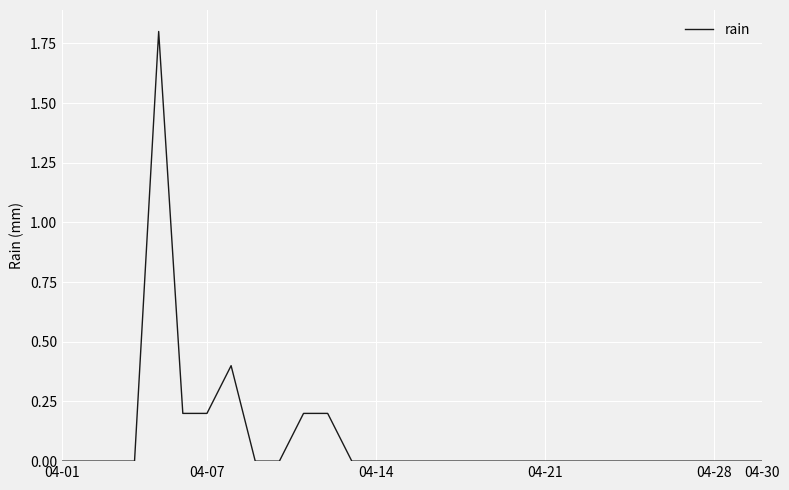

What is the greatest value displayed?

1.8